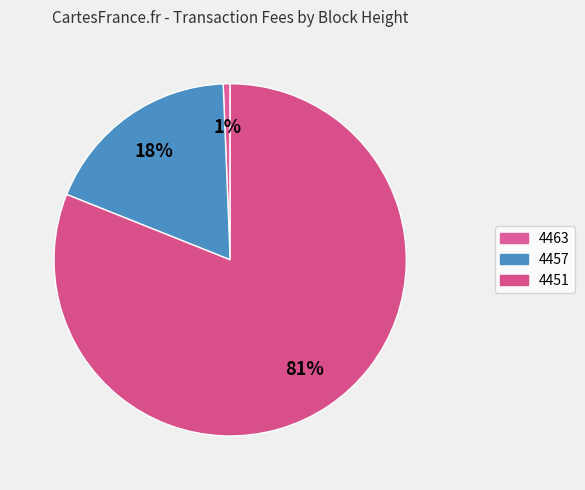

Count the number of slices in the pie.

3